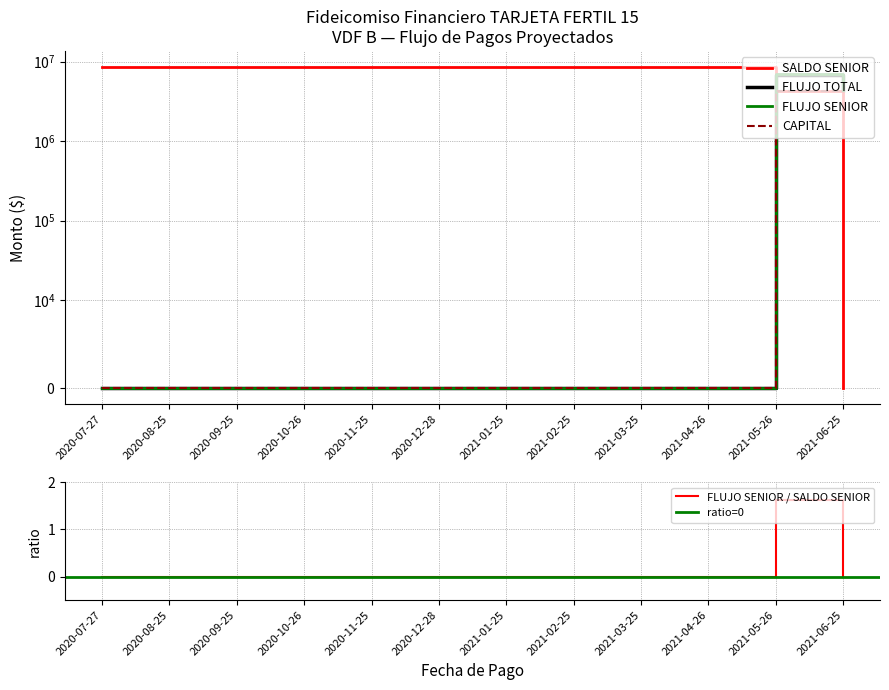

True or false: FLUJO SENIOR and FLUJO TOTAL intersect in this chart.

False